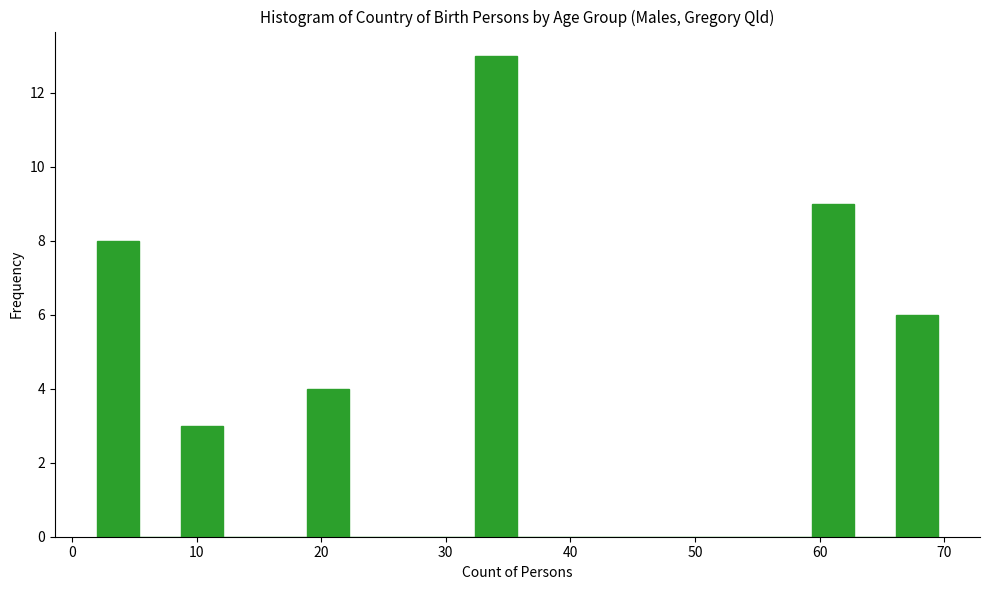

Read against the x-axis, roughly where is the centre of the tallest bar?

34